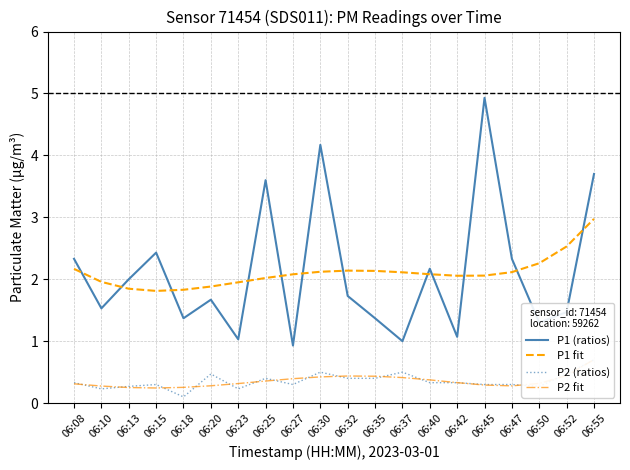

What is the sum of all P2 fit values?

7.1